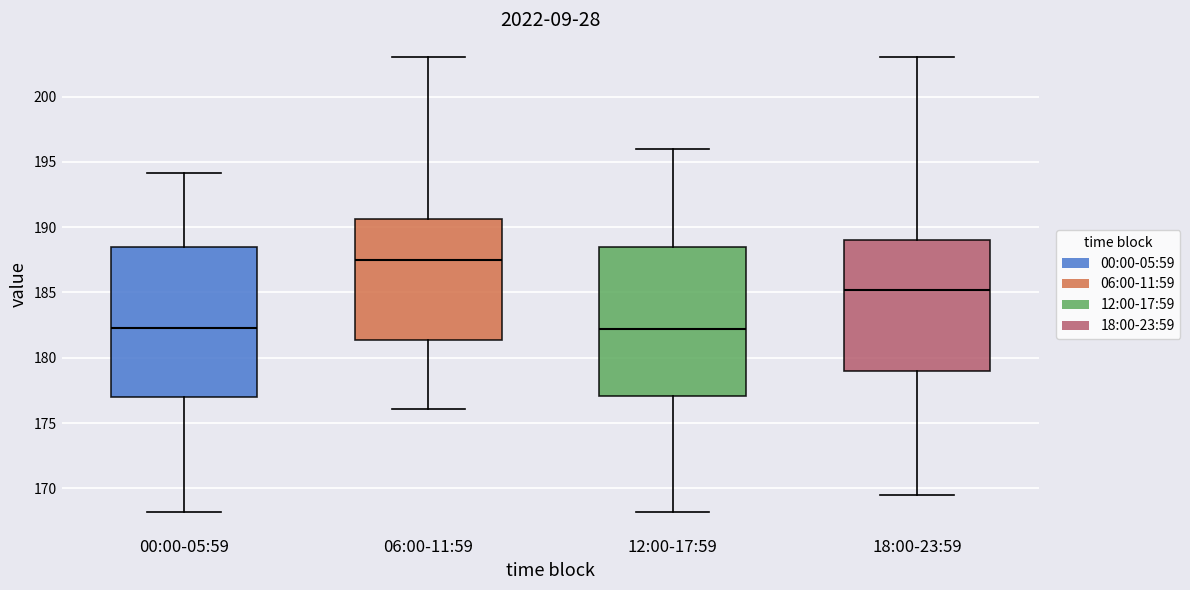

Reading left to right, transcribe this box plot: for each box, give where its median line is, the range the box spans, and where its two whiskers end, as read against the y-axis. The values are not printed on the chart, so give them approximately, as read against the axis.

00:00-05:59: median 182.5, box 177.0 to 188.5, whiskers 168.0 to 194.0
06:00-11:59: median 187.5, box 181.5 to 190.5, whiskers 176.0 to 203.0
12:00-17:59: median 182.0, box 177.0 to 188.5, whiskers 168.0 to 196.0
18:00-23:59: median 185.0, box 179.0 to 189.0, whiskers 169.5 to 203.0